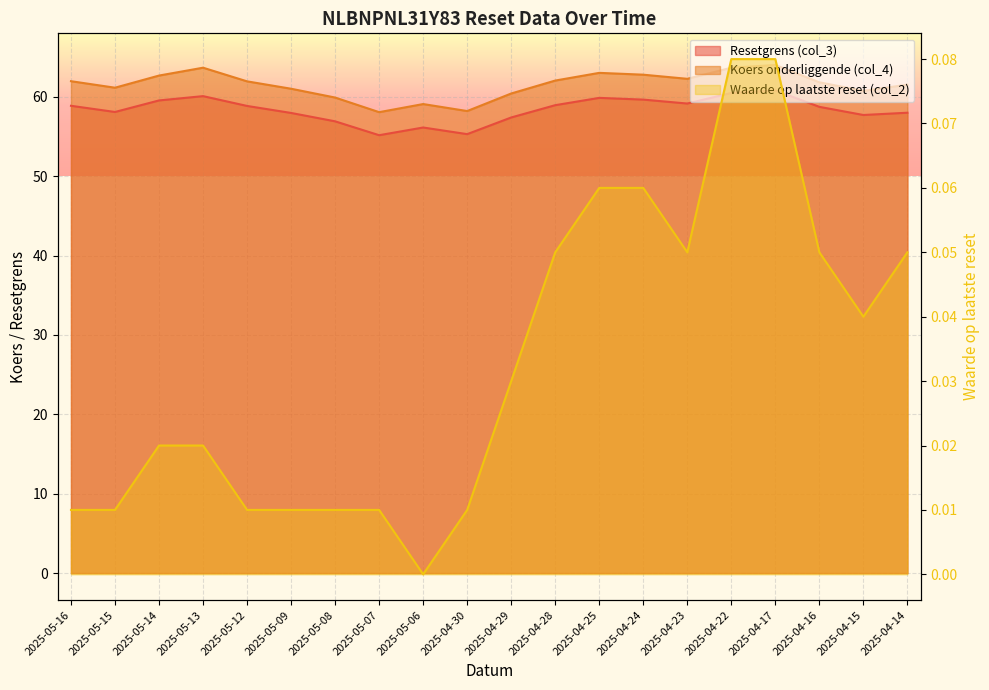

Reading left to right, transcribe all the data shown in this chart.

Resetgrens (col_3): 2025-05-16=58.9	2025-05-15=58.1	2025-05-14=59.5	2025-05-13=60.1	2025-05-12=58.9	2025-05-09=58.0	2025-05-08=56.9	2025-05-07=55.2	2025-05-06=56.1	2025-04-30=55.3	2025-04-29=57.4	2025-04-28=58.9	2025-04-25=59.9	2025-04-24=59.6	2025-04-23=59.2	2025-04-22=60.5	2025-04-17=60.8	2025-04-16=58.7	2025-04-15=57.7	2025-04-14=58.0
Koers onderliggende (col_4): 2025-05-16=62.0	2025-05-15=61.1	2025-05-14=62.7	2025-05-13=63.7	2025-05-12=62.0	2025-05-09=61.0	2025-05-08=59.9	2025-05-07=58.1	2025-05-06=59.1	2025-04-30=58.2	2025-04-29=60.4	2025-04-28=62.0	2025-04-25=63.0	2025-04-24=62.8	2025-04-23=62.3	2025-04-22=63.7	2025-04-17=64.0	2025-04-16=61.8	2025-04-15=60.8	2025-04-14=61.5
Waarde op laatste reset (col_2): 2025-05-16=0.0	2025-05-15=0.0	2025-05-14=0.0	2025-05-13=0.0	2025-05-12=0.0	2025-05-09=0.0	2025-05-08=0.0	2025-05-07=0.0	2025-05-06=0.0	2025-04-30=0.0	2025-04-29=0.0	2025-04-28=0.1	2025-04-25=0.1	2025-04-24=0.1	2025-04-23=0.1	2025-04-22=0.1	2025-04-17=0.1	2025-04-16=0.1	2025-04-15=0.0	2025-04-14=0.1